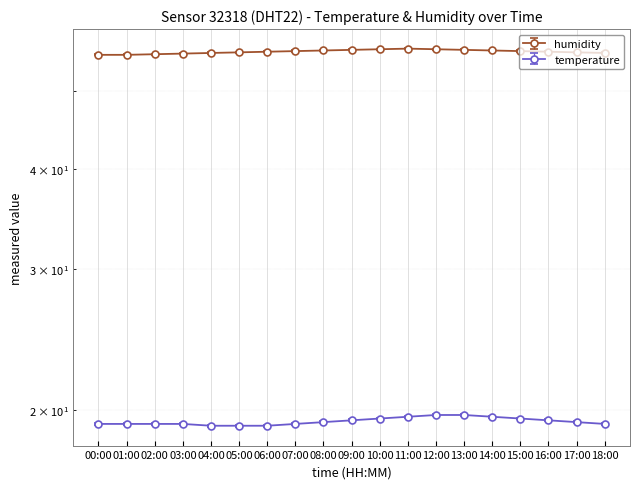

What is the label of the 3rd point from the left?

02:00